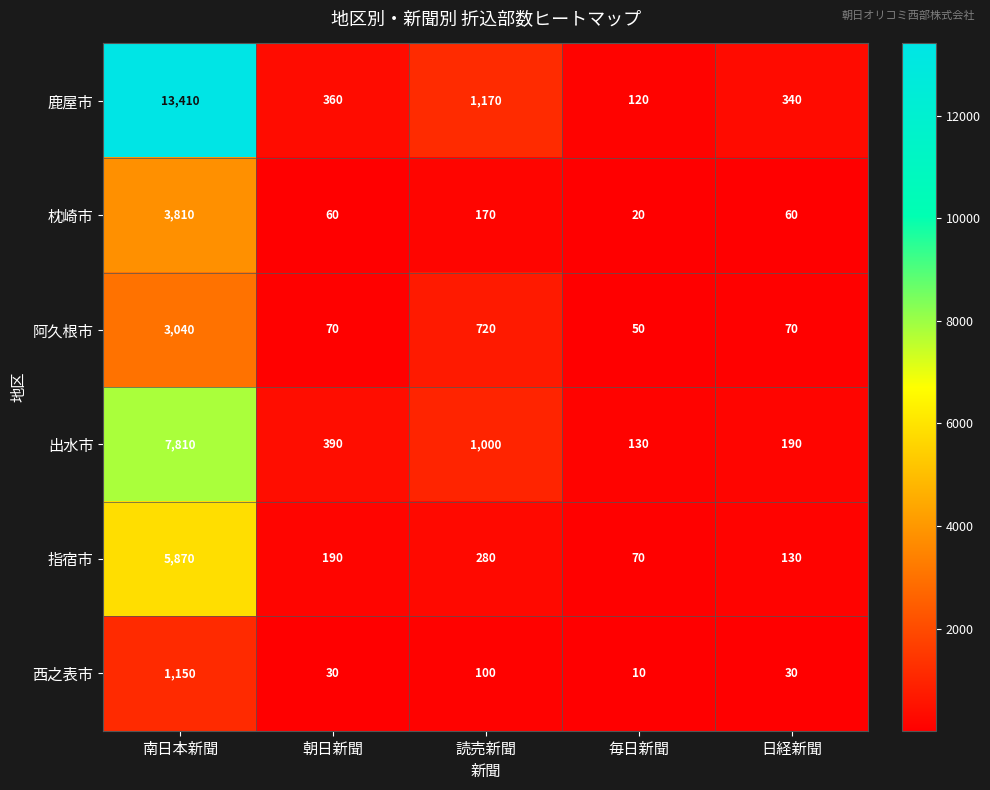

What is the difference between the highest and lowest values at 毎日新聞?

120